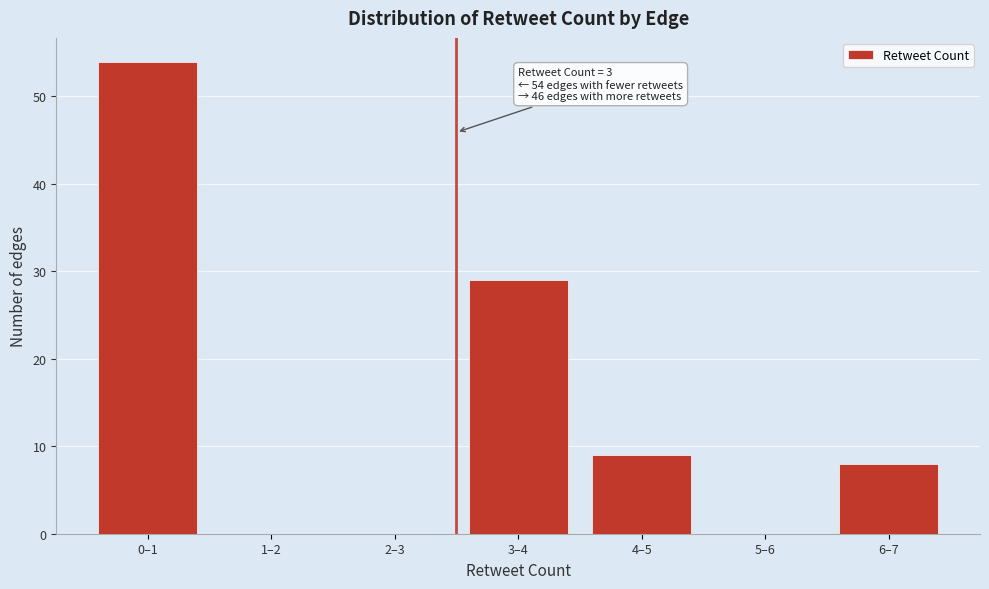

Reading left to right, transcribe all the data shown in this chart.

0–1=54	1–2=0	2–3=0	3–4=29	4–5=9	5–6=0	6–7=8